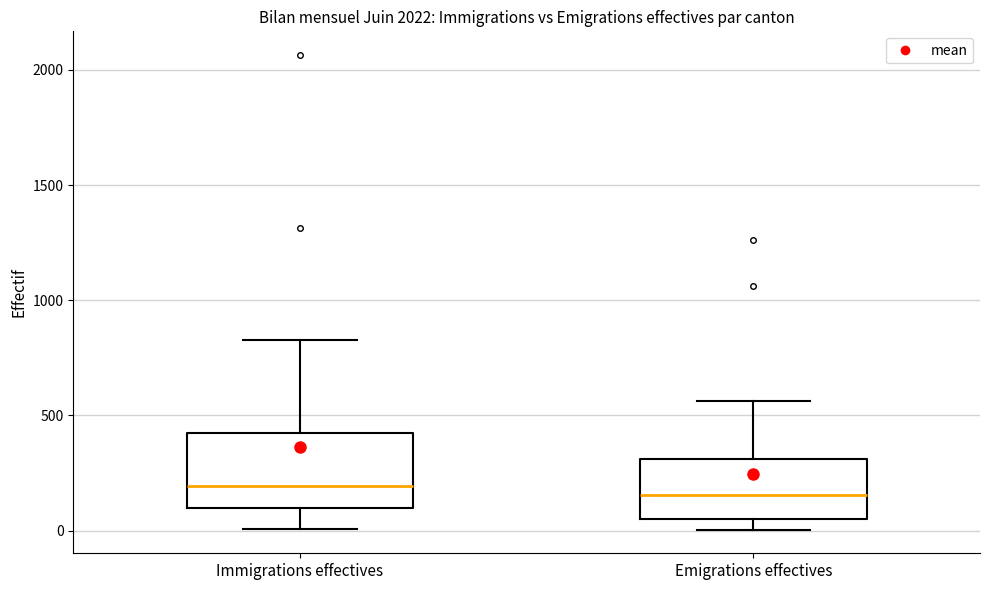

Where does the upper whisker of the box for Emigrations effectives end on the y-axis? The values are not printed on the chart, so give them approximately, as read against the axis.

550